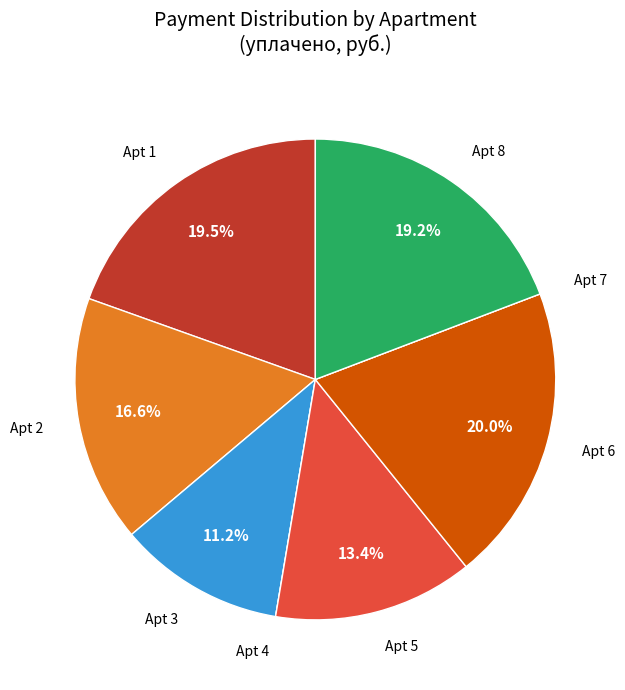

Is there any slice that represents more than half of the pie?

No